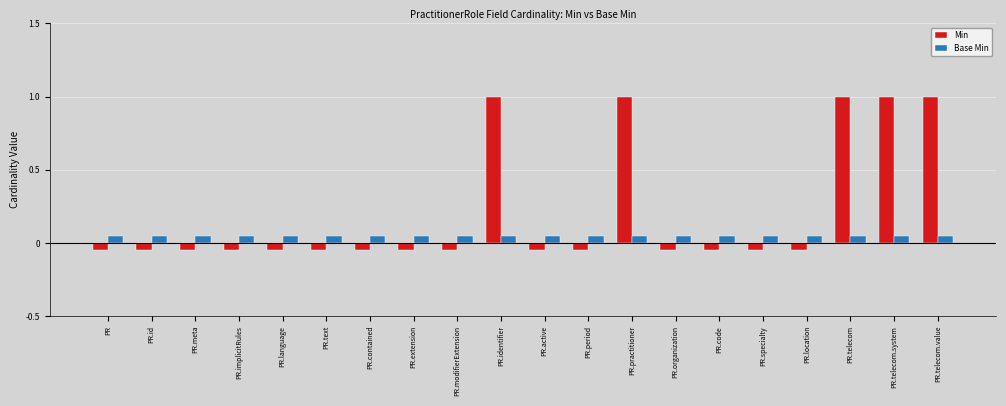

Is the value of Base Min at PR.implicitRules greater than the value of Min at PR.telecom.system?

No